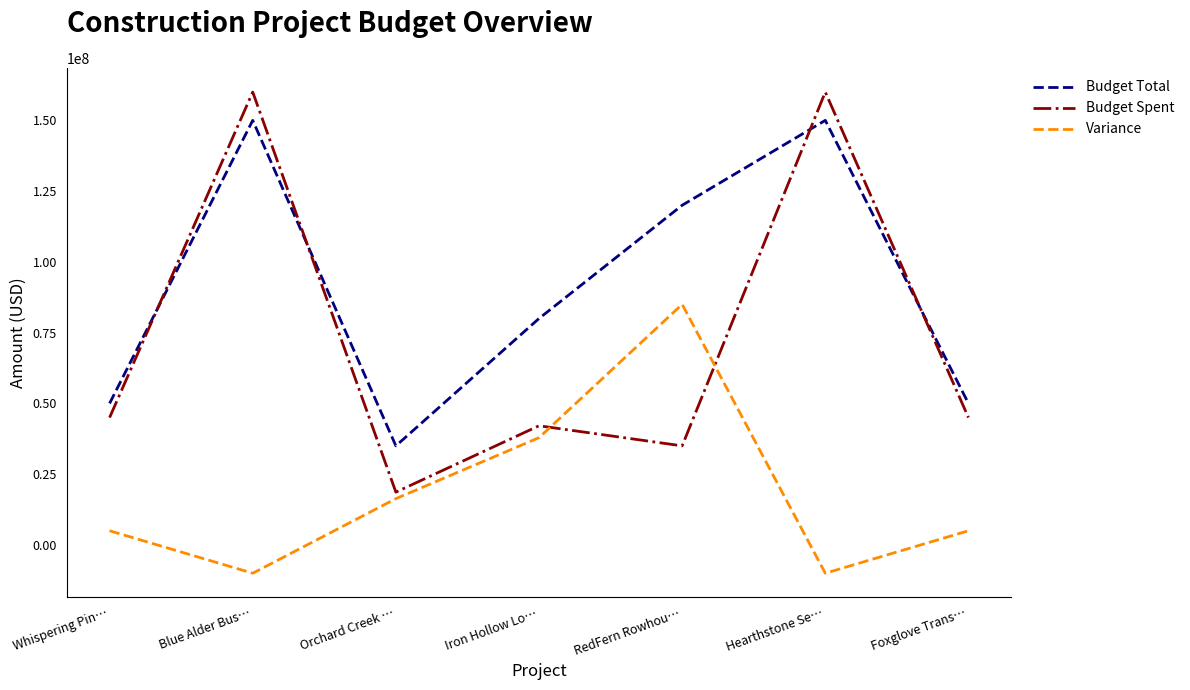

Count the Variance values in the range -10000000 to 37900000.

6